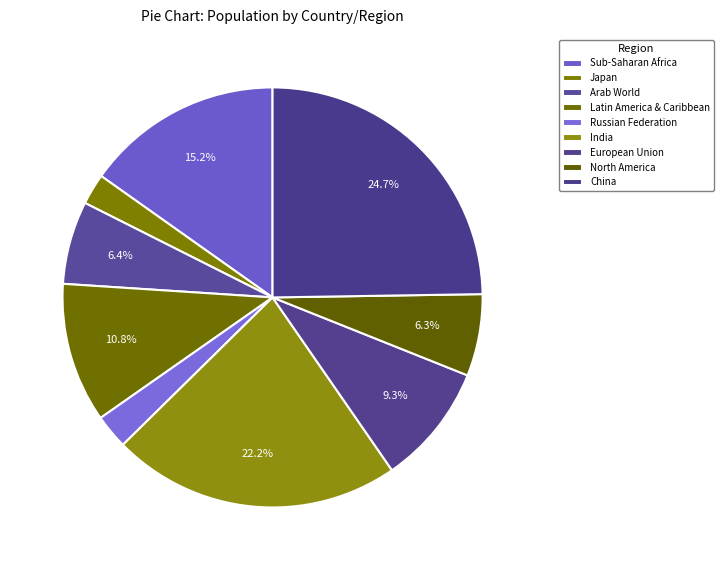

How many segments does this pie chart have?

9